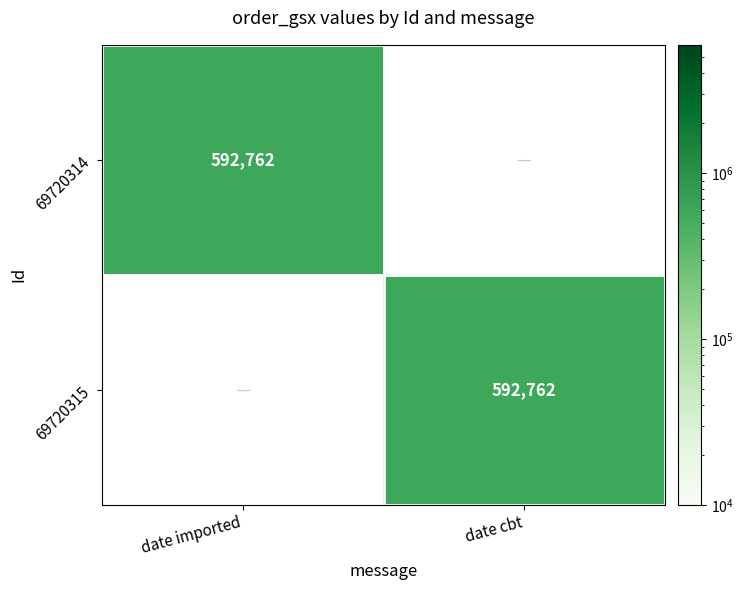

True or false: 69720315 has a value of 592762 at date cbt.

True